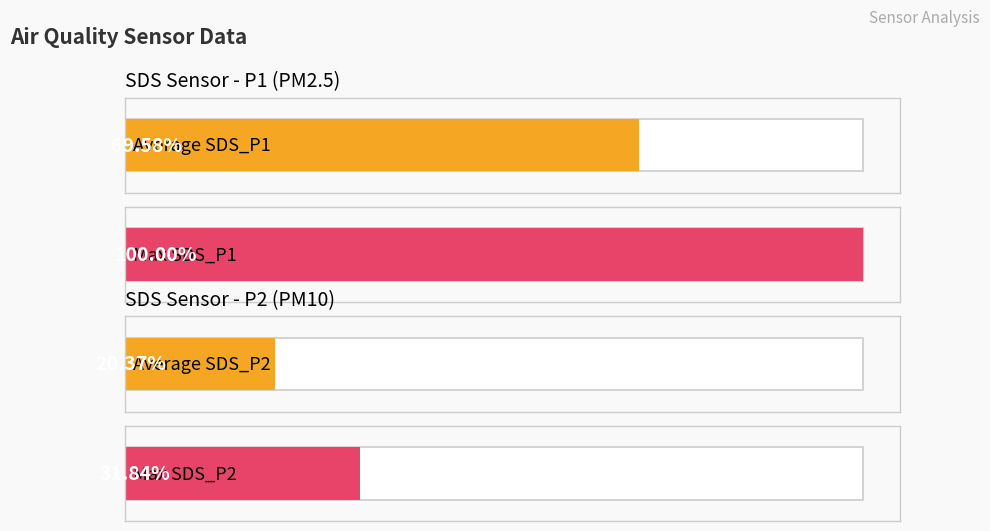

Is it true that SDS_P2 equals 3.5 at 00:37?

False